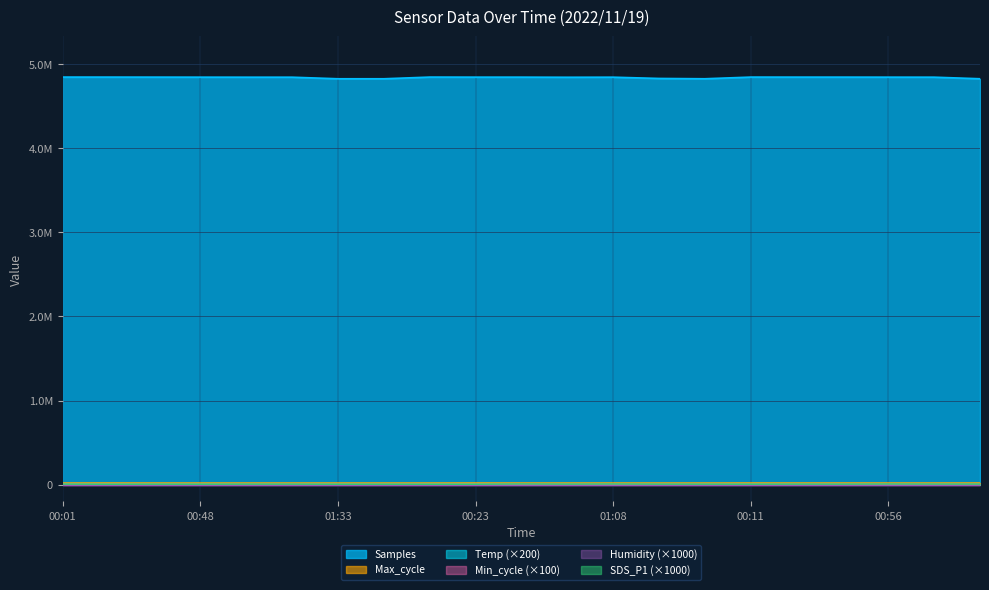

How many interior local valleys does the Temp series have?

2